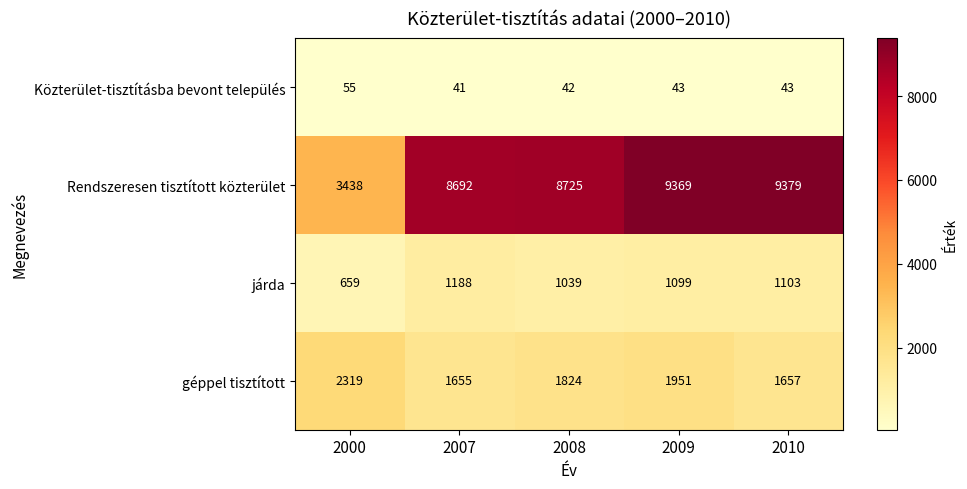

At which category is the sum across all series the highest?

2009